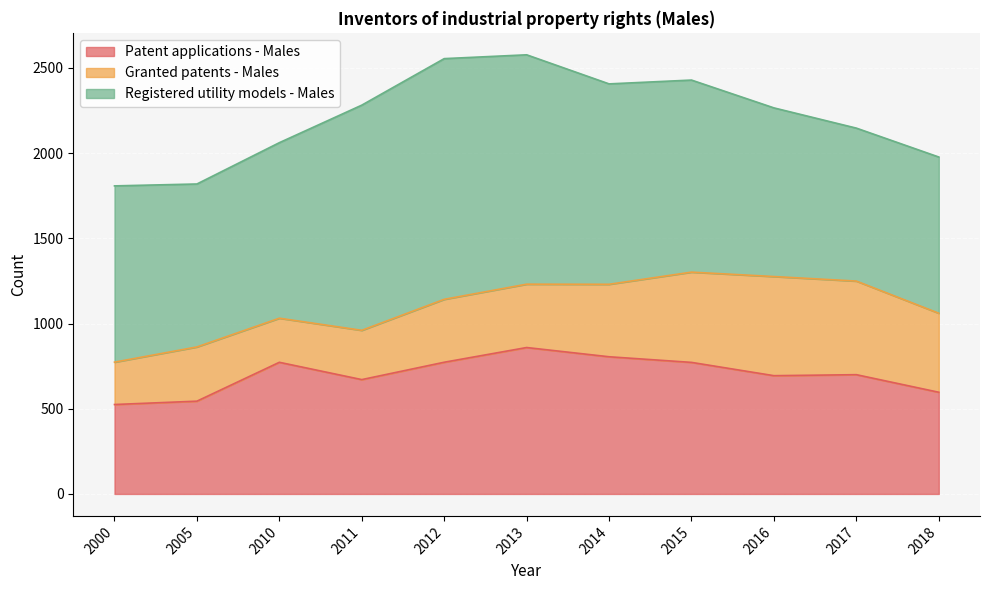

What is the sum of the Patent applications - Males values at 2014 and 2011?

1476.0